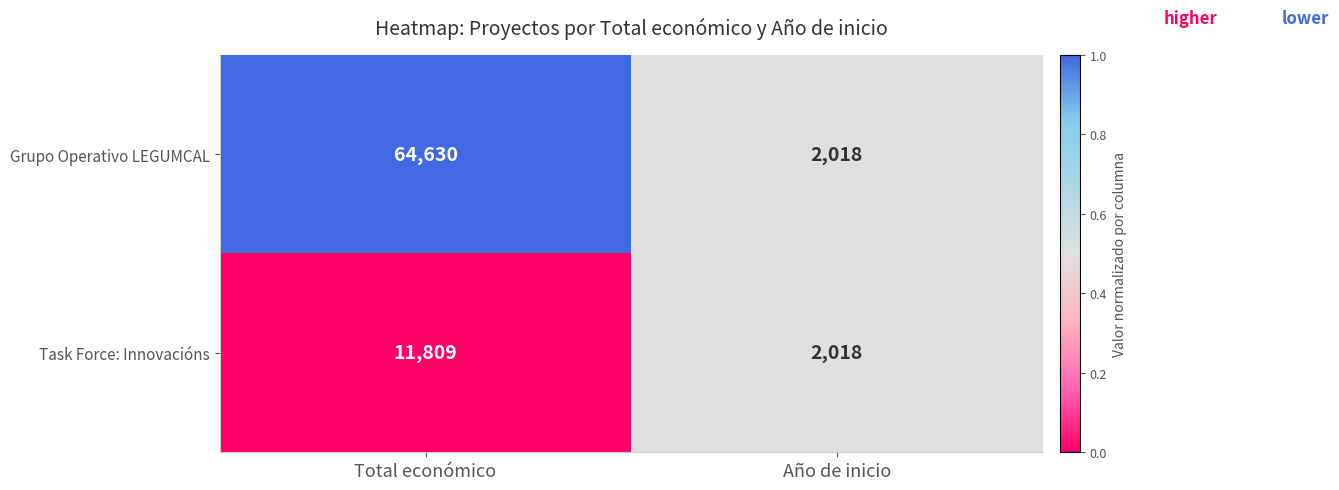

Reading left to right, what are all the values shown in this chart?

Grupo Operativo LEGUMCAL: 64630	2018
Task Force: Innovacións: 11809	2018